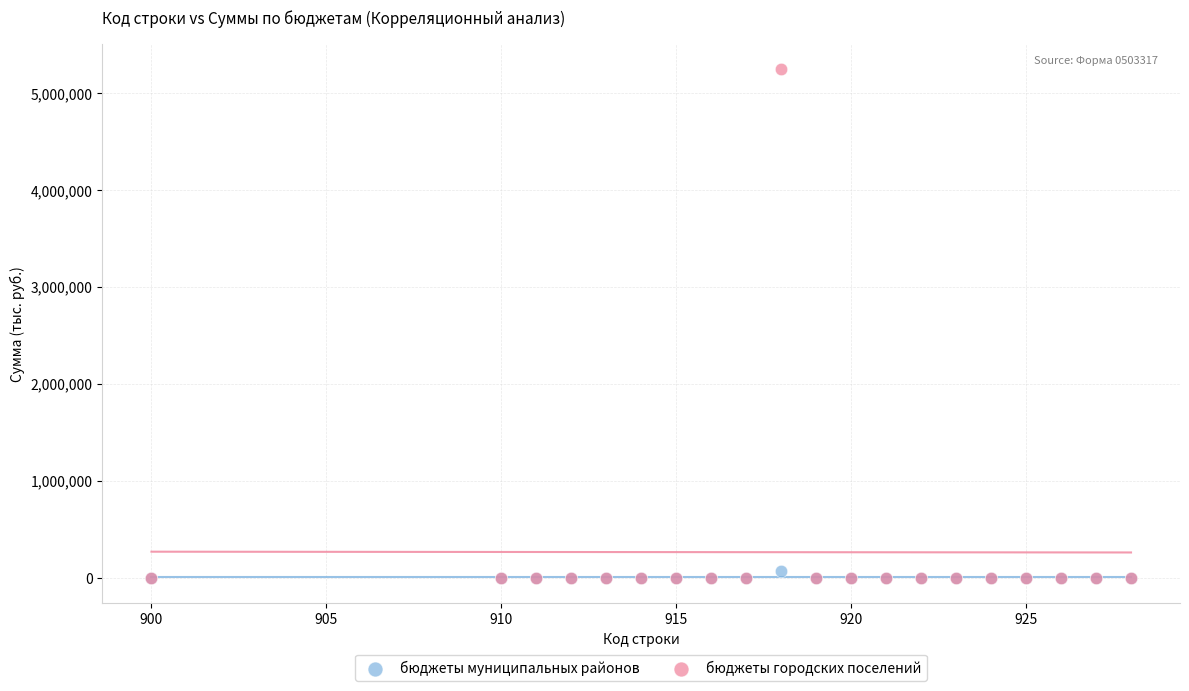

Which series has the largest Y range (max minus min)?

бюджеты городских поселений